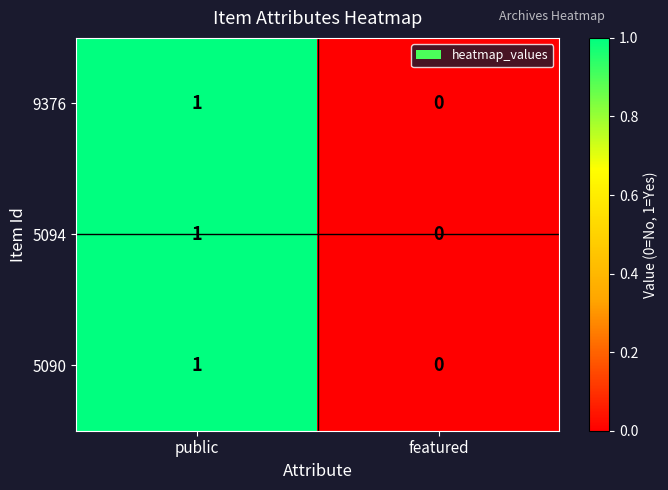

Which category has the lowest value in the 5090 series?

featured